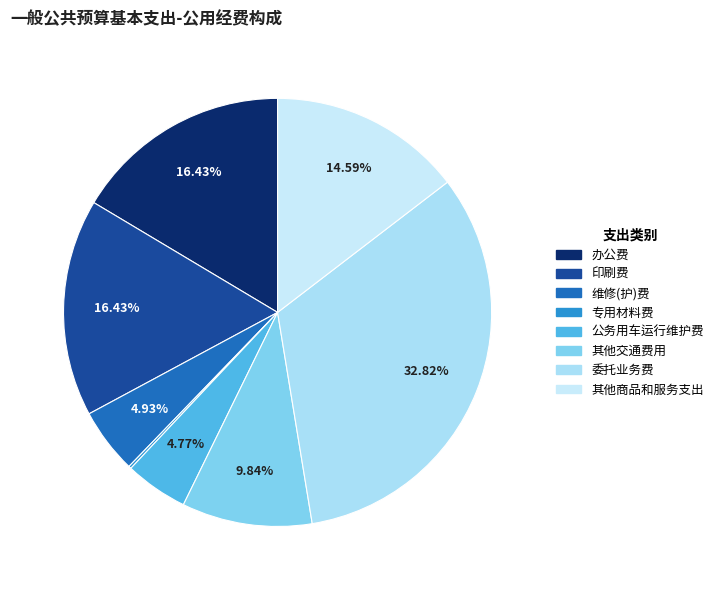

Rank the categories by value from highest to lowest.

委托业务费, 办公费, 印刷费, 其他商品和服务支出, 其他交通费用, 维修(护)费, 公务用车运行维护费, 专用材料费